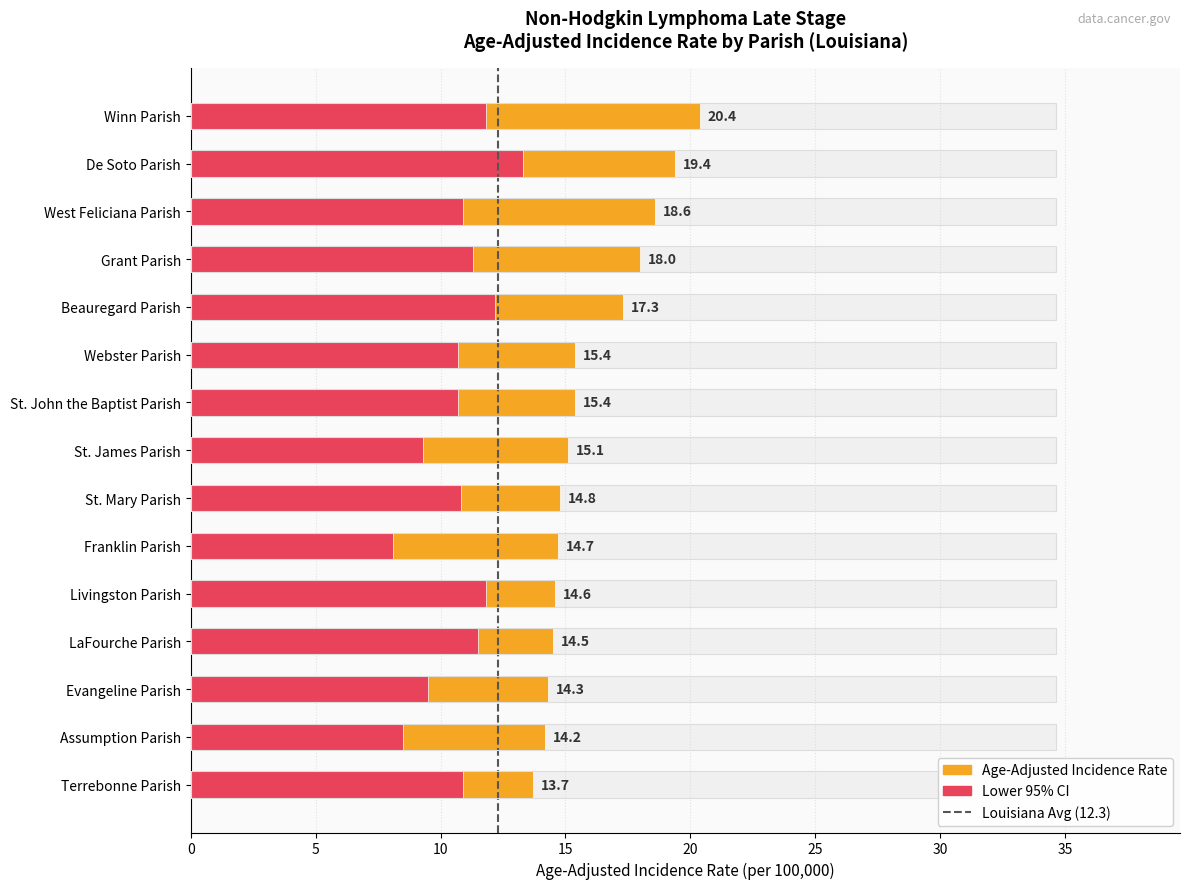

Are the bars horizontal?

Yes